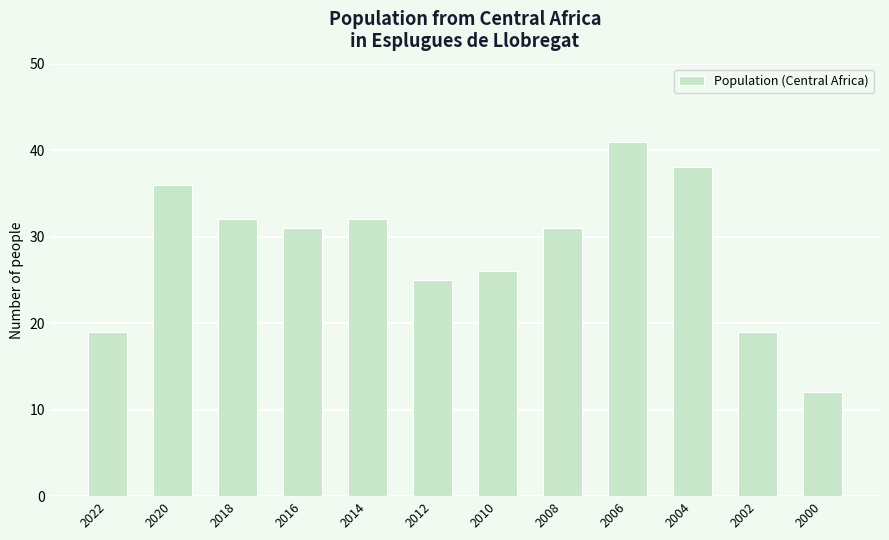

Are the bars horizontal?

No